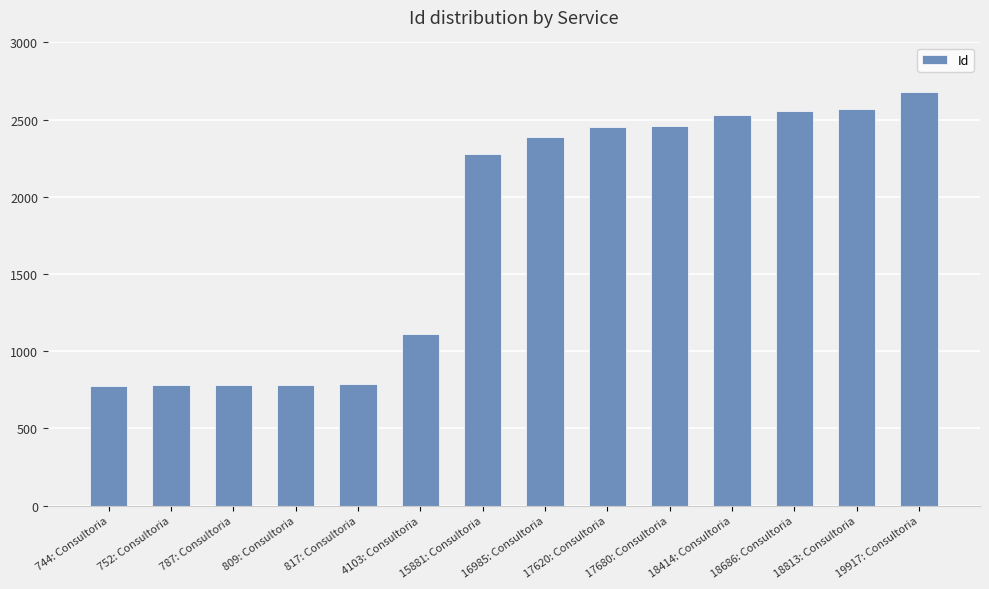

What is the average value?

1780